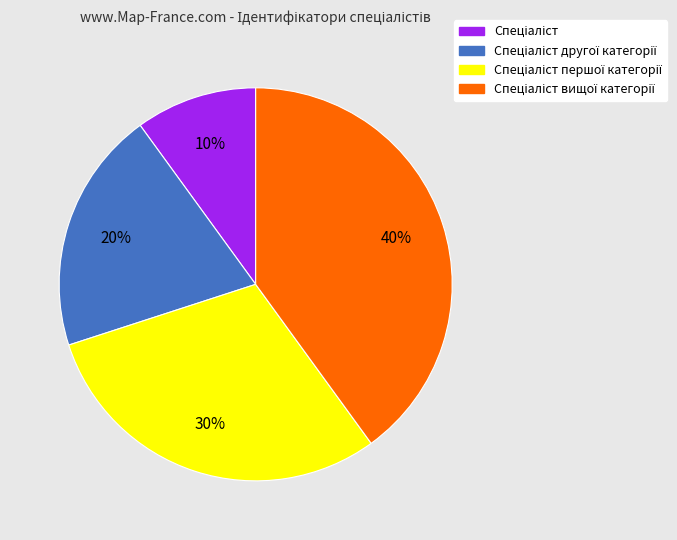

To the nearest percent, what is the difference between the largest and smallest slice percentages?

30%